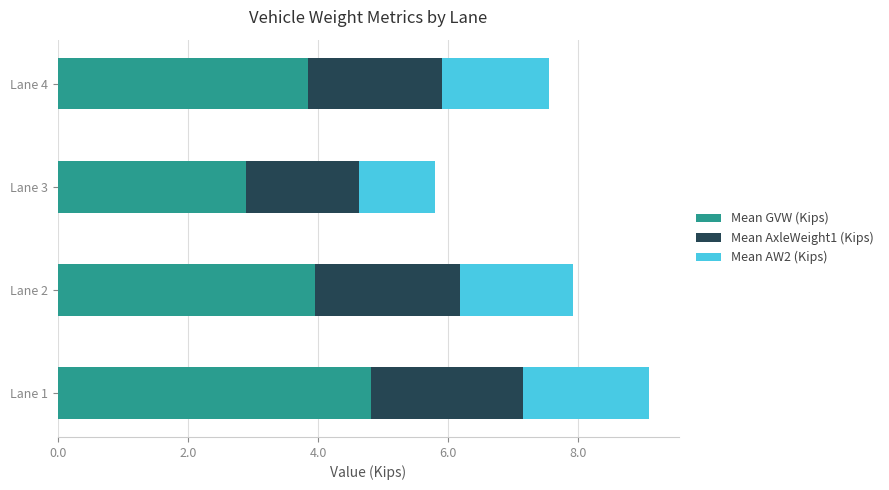

Where is Mean GVW (Kips) nearest to the value 3?

Lane 3